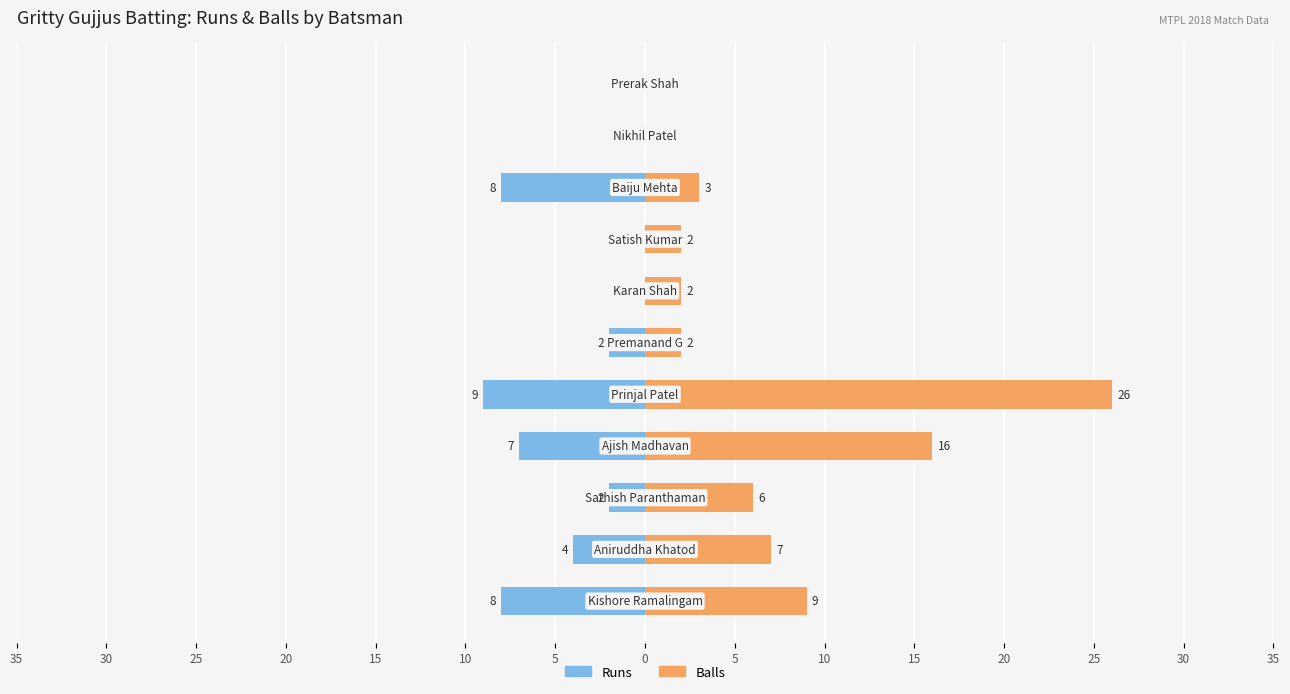

List the series in order of their overall mean, highest first.

Balls, Runs